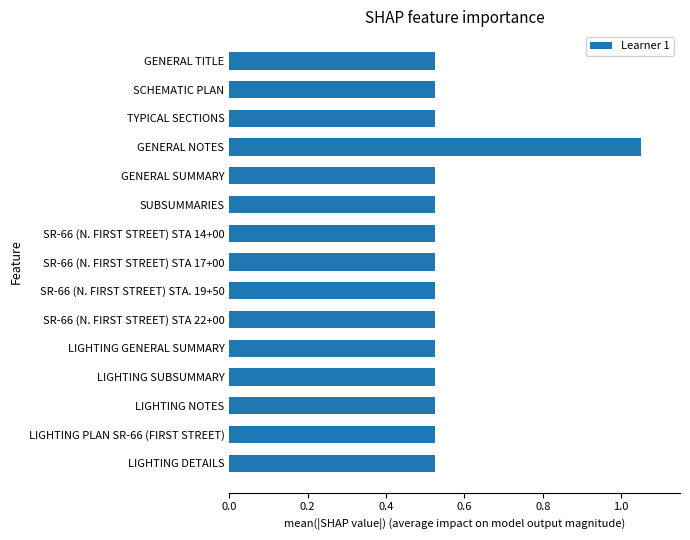

Which category has the highest value across all series?

GENERAL NOTES